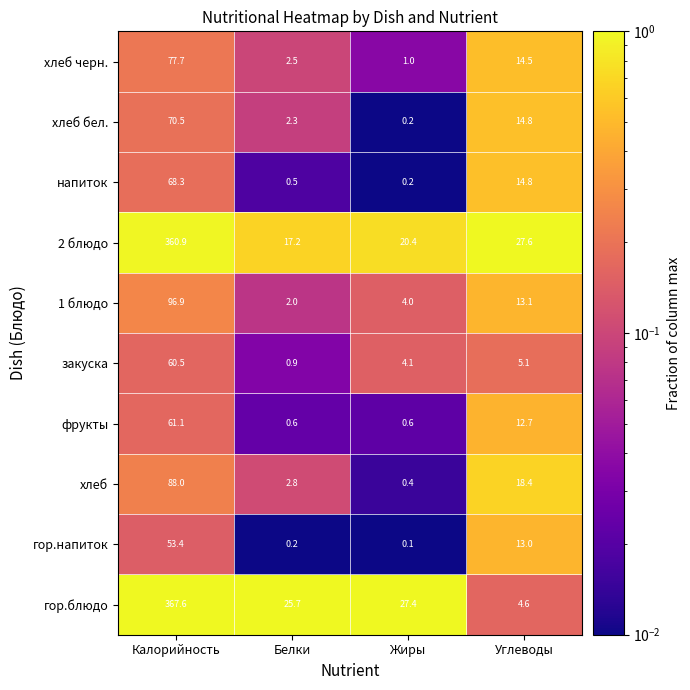

Which series has the largest total across all categories?

2 блюдо